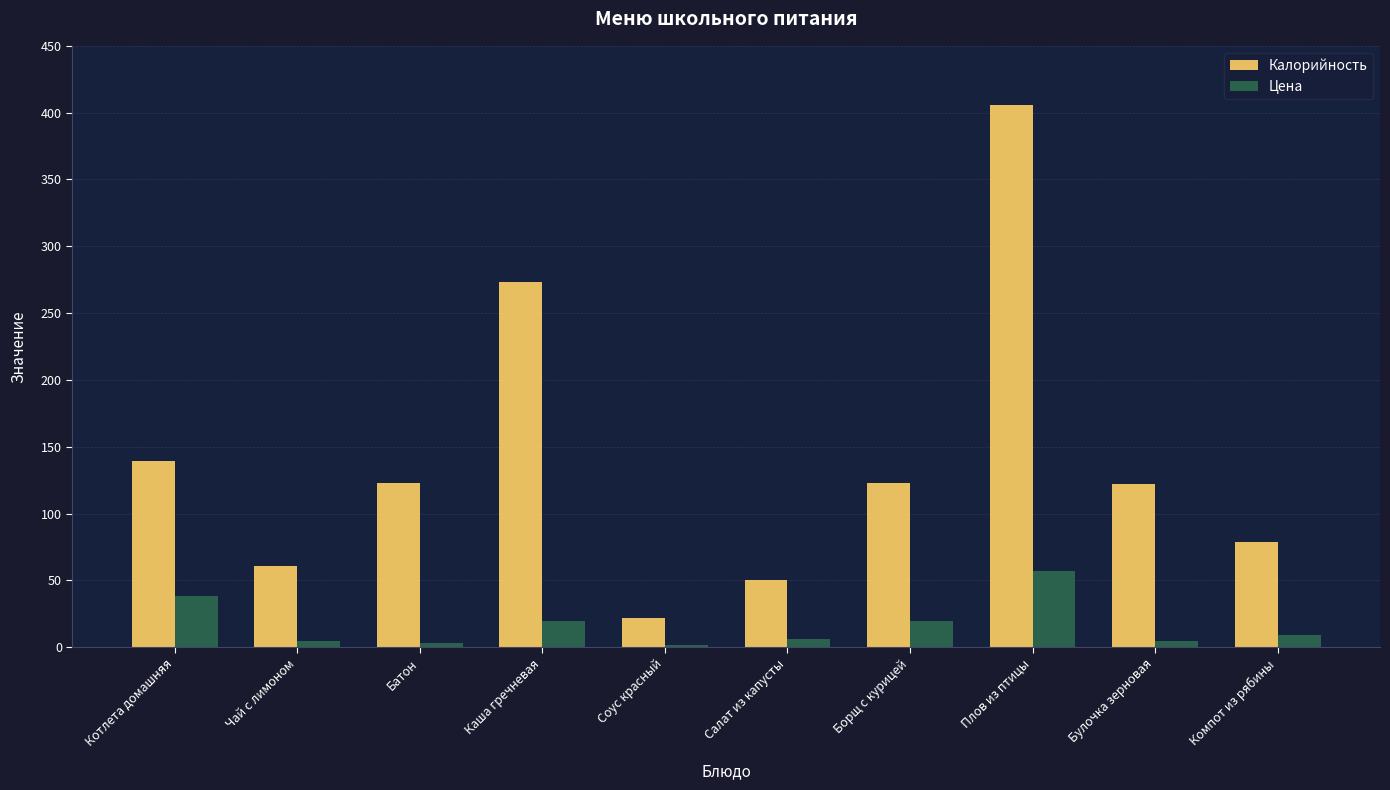

What is the label of the 3rd bar from the right?

Плов из птицы